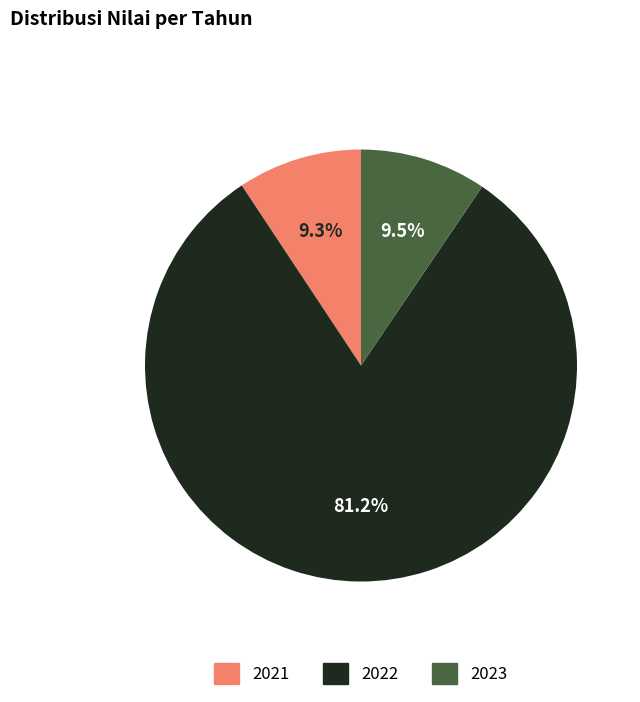

Which category has the biggest portion of the pie?

2022